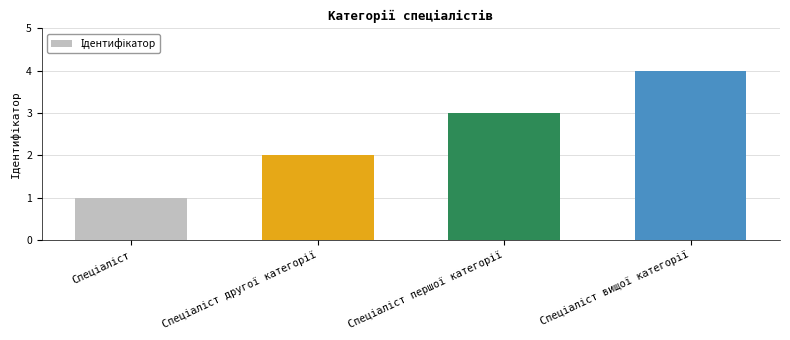

How many values are between 2 and 4?

3